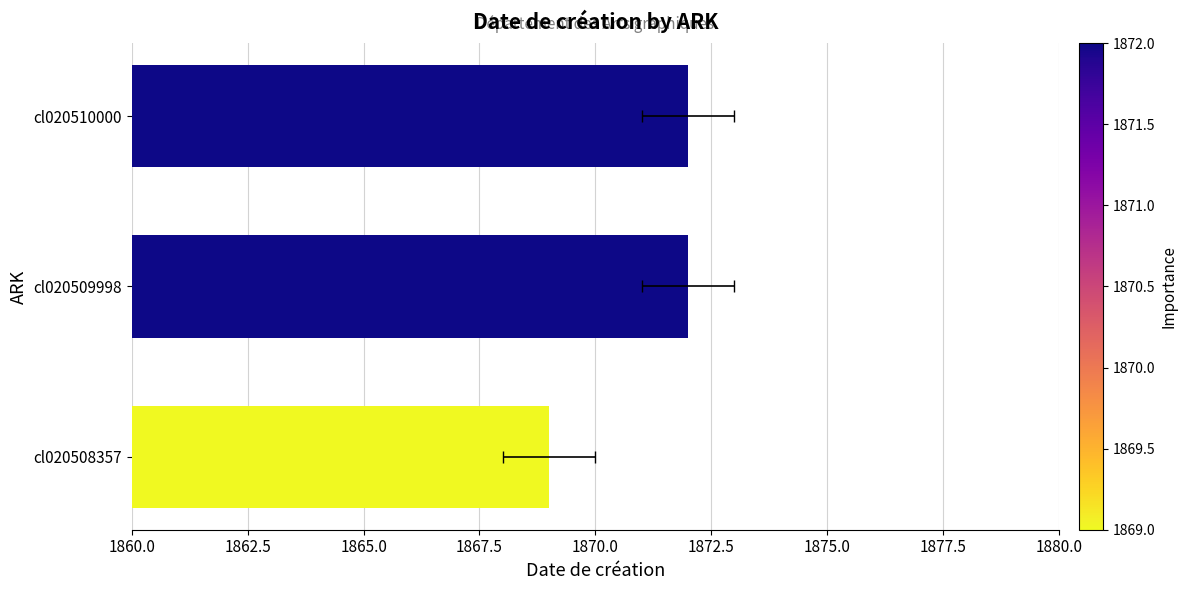

Are the bars horizontal?

Yes